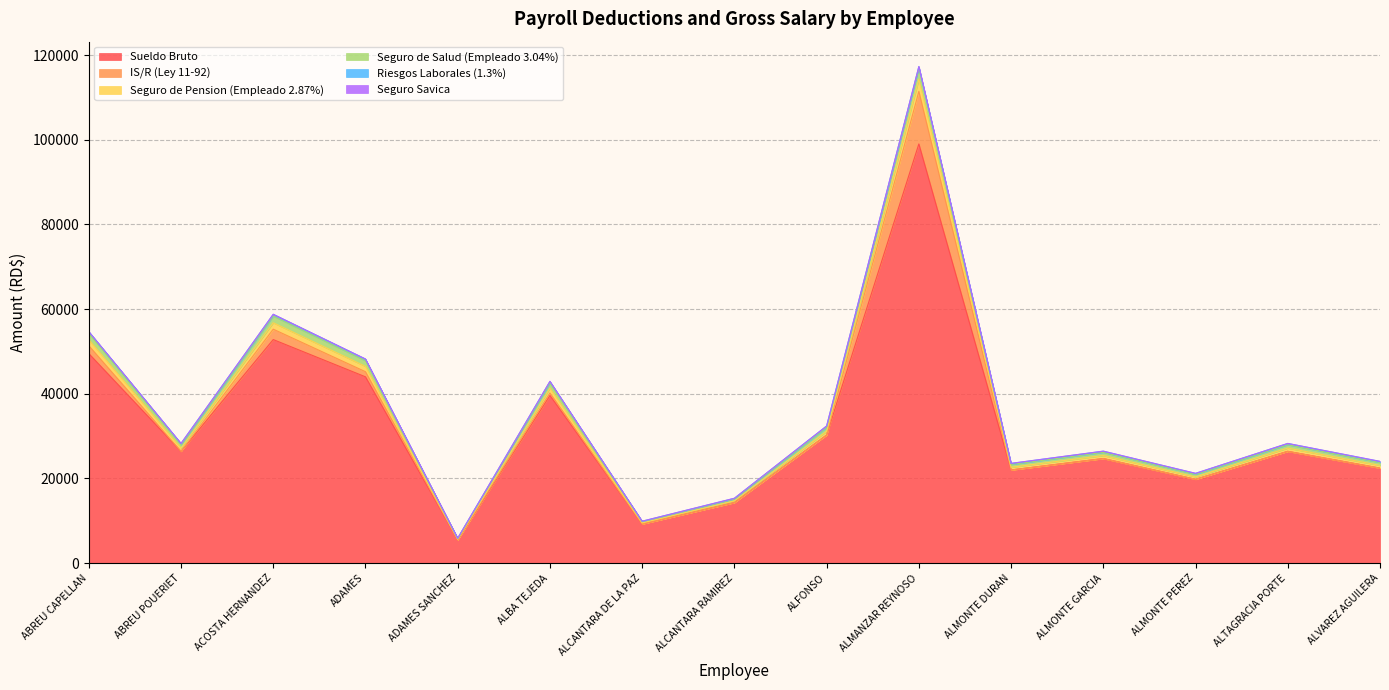

True or false: Seguro de Salud (Empleado 3.04%) and Sueldo Bruto intersect in this chart.

False